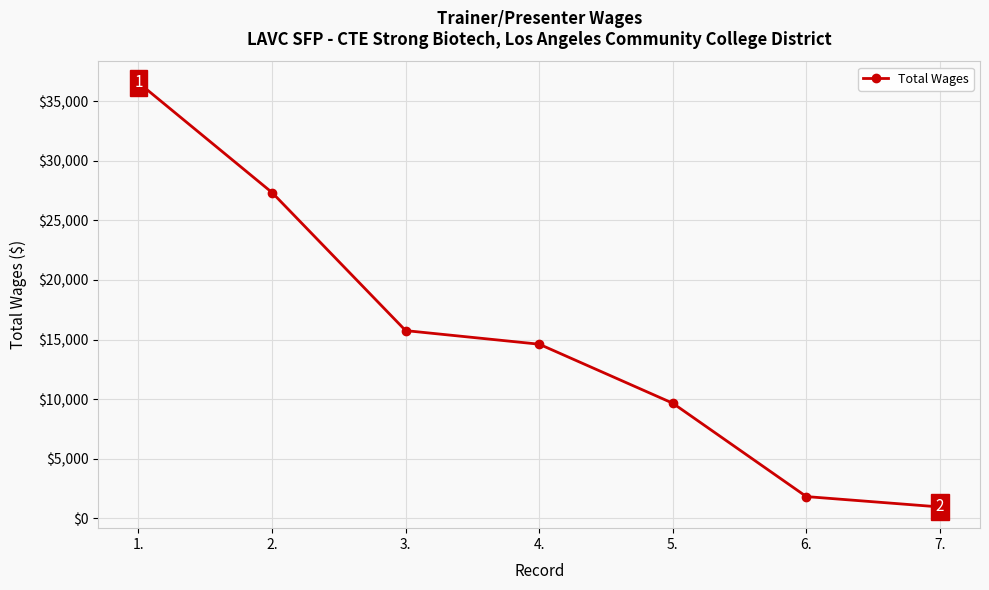

List the labels in order of value, largest first.

1., 2., 3., 4., 5., 6., 7.